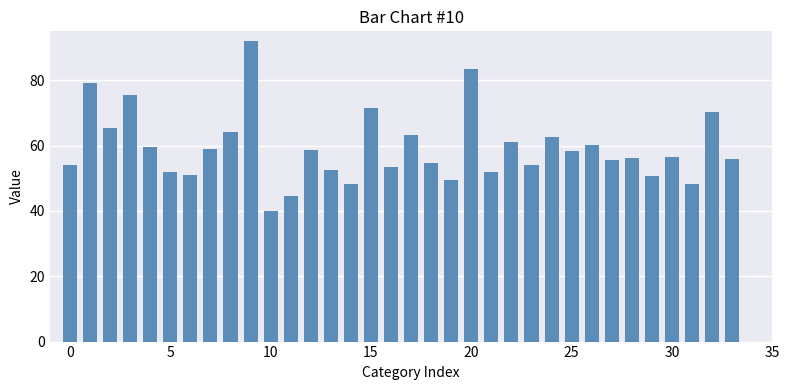

What is the sum of all values?

2013.4